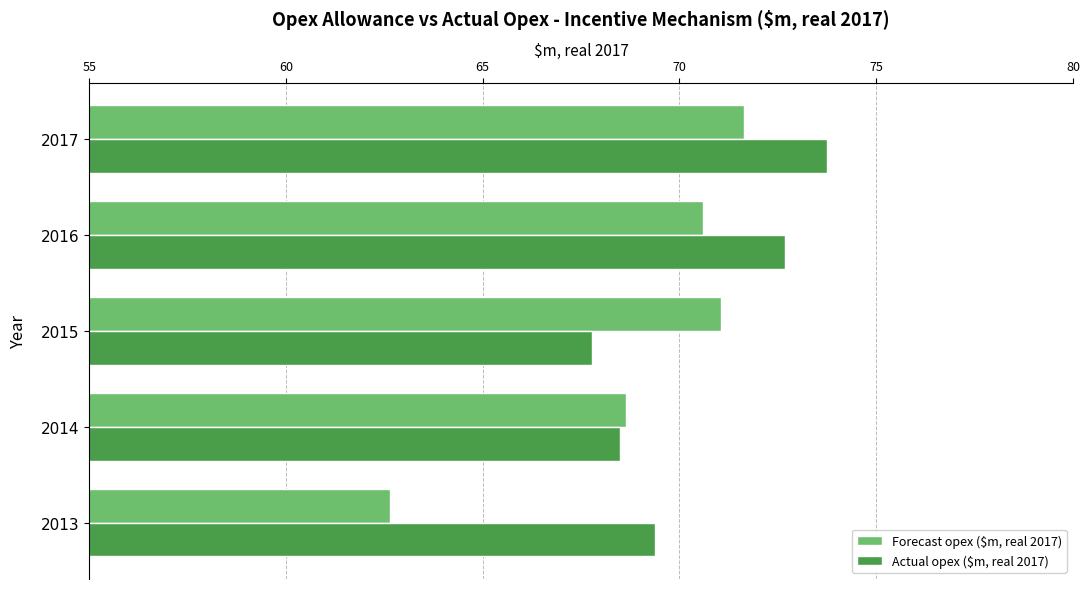

What is the sum of all Forecast opex ($m, real 2017) values?

344.6